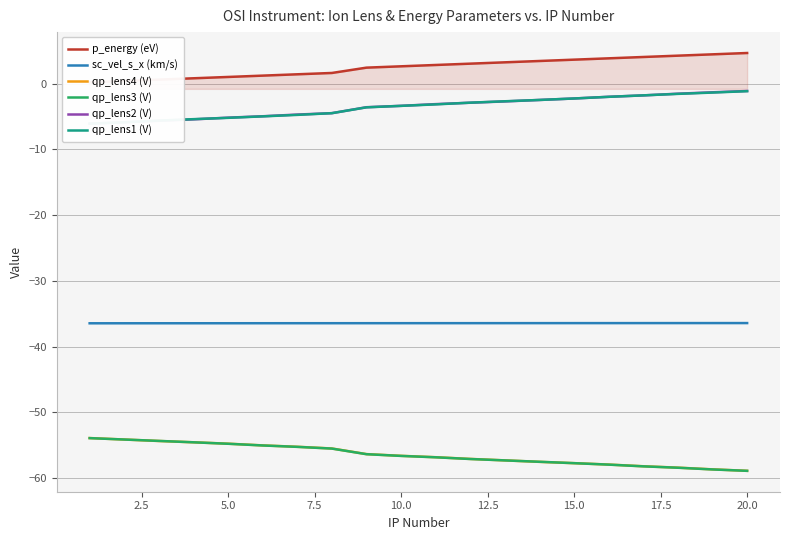

What is the maximum value for sc_vel_s_x (km/s)?

-36.4